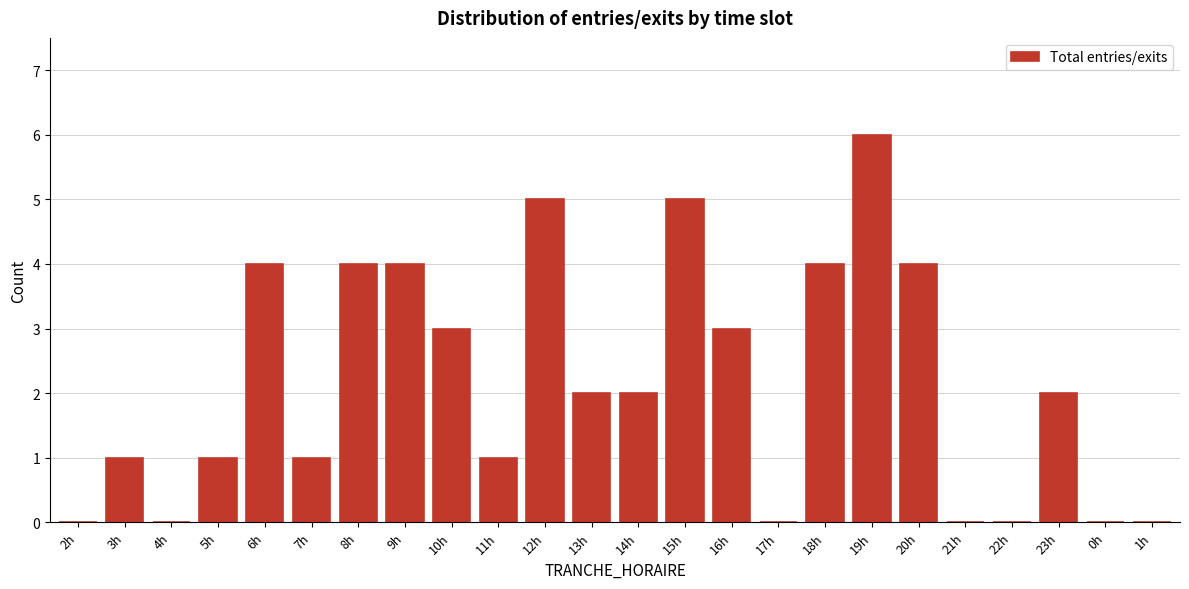

Reading left to right, list all the values displayed in this chart.

2h=0	3h=1	4h=0	5h=1	6h=4	7h=1	8h=4	9h=4	10h=3	11h=1	12h=5	13h=2	14h=2	15h=5	16h=3	17h=0	18h=4	19h=6	20h=4	21h=0	22h=0	23h=2	0h=0	1h=0